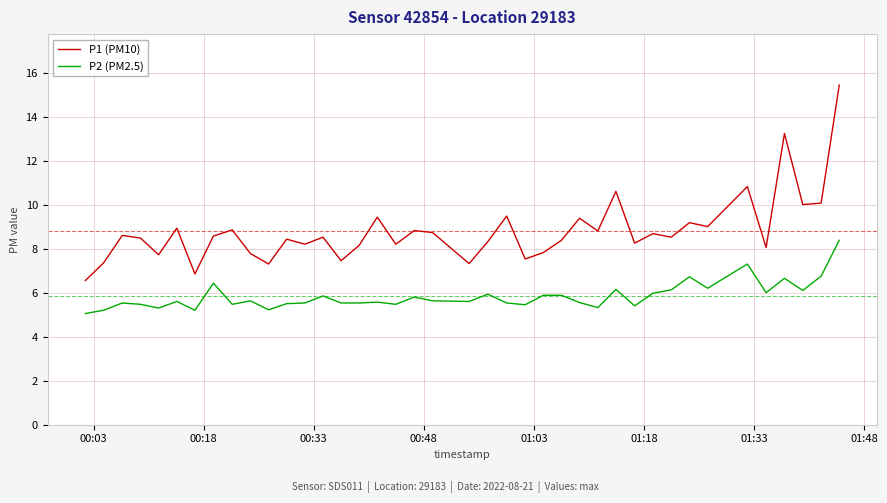

True or false: P2 (PM2.5) and P1 (PM10) intersect in this chart.

False